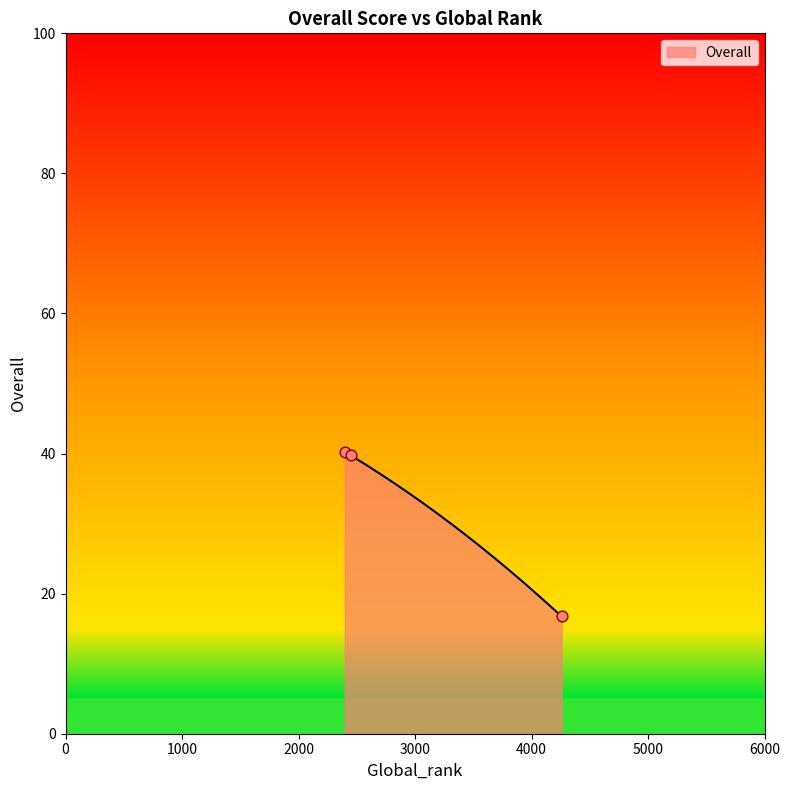

What is the change in value from 2447 to 2397?

+0.5